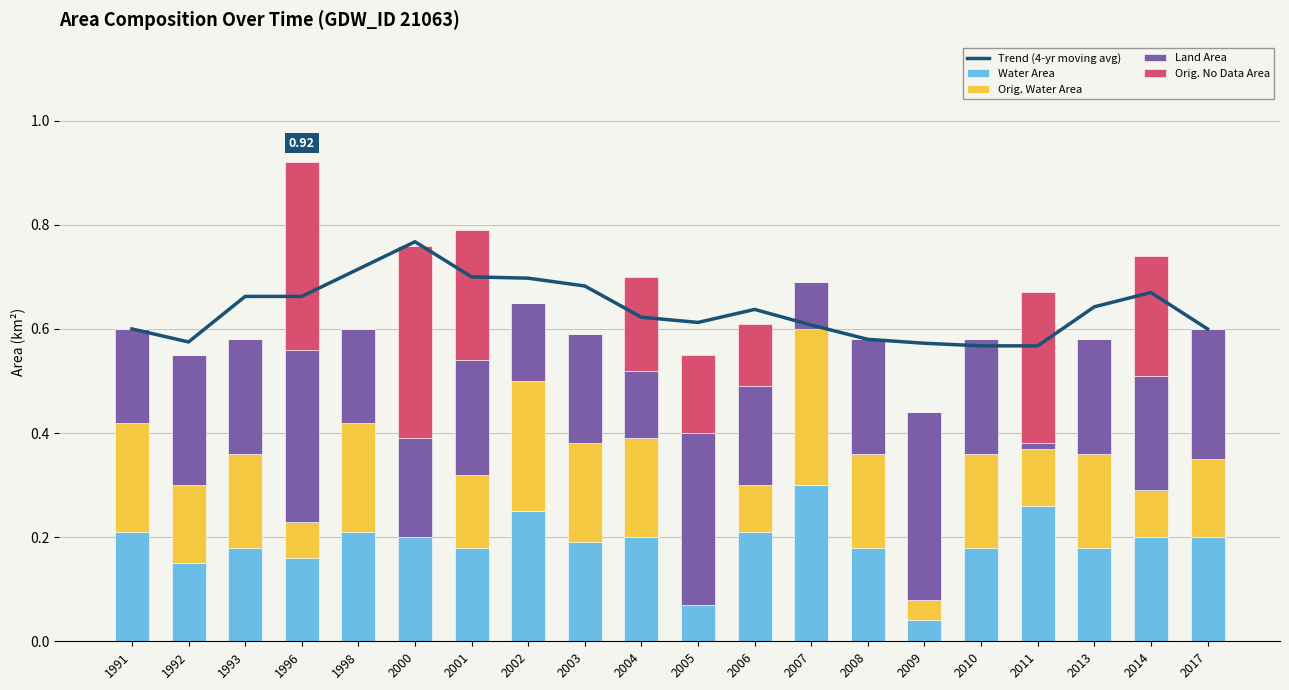

Count the number of data series in this chart.

5